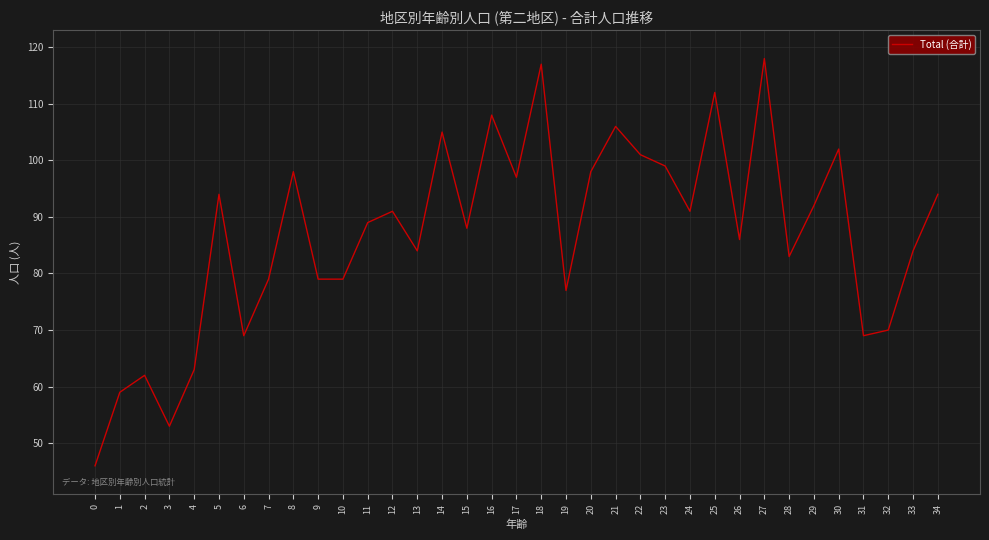

What is the change in value from 4 to 31?

+6